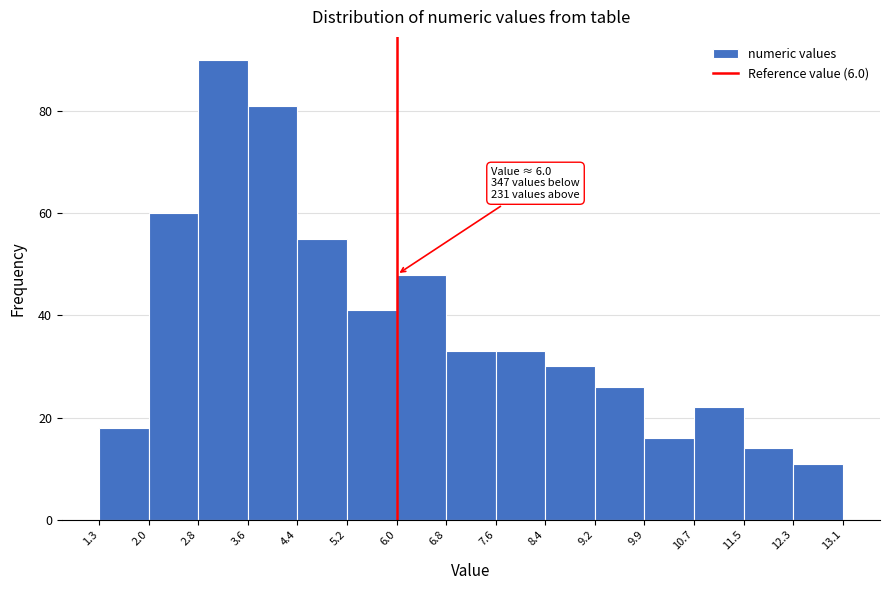

Which range on the x-axis has the tallest bar?

2.8 to 3.6